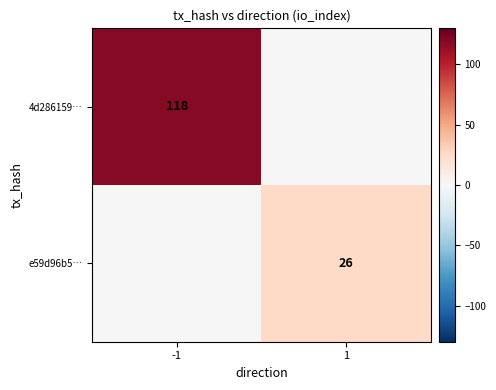

How many series are shown in this chart?

2